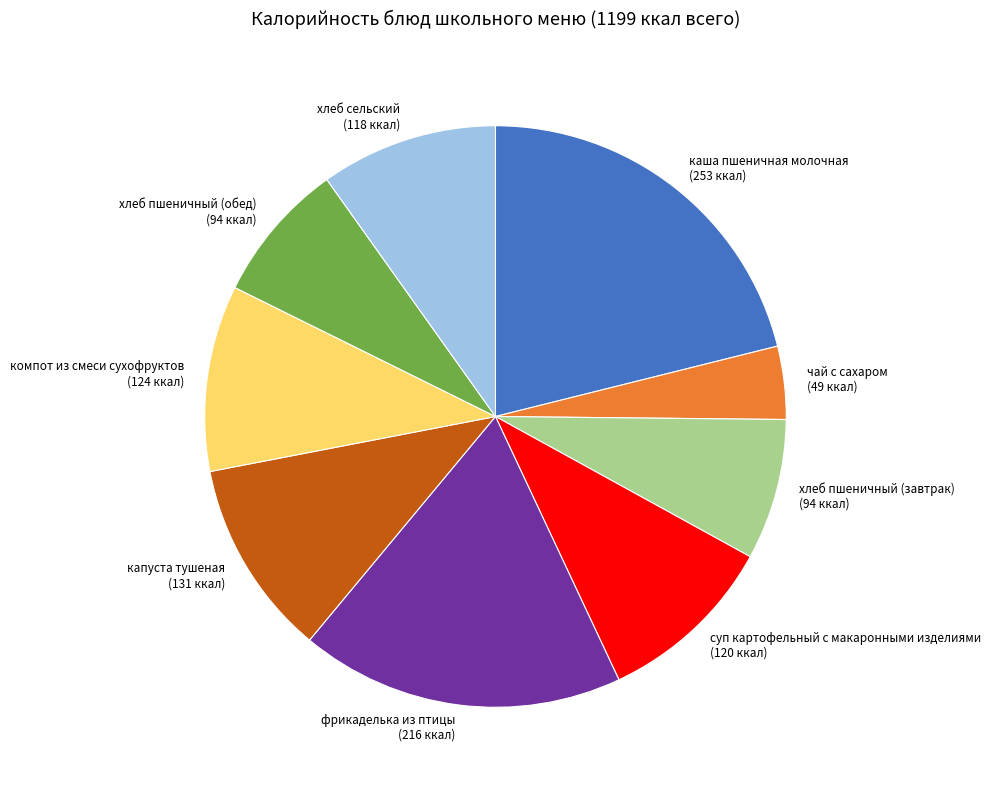

Between капуста тушеная and чай с сахаром, which is larger?

капуста тушеная